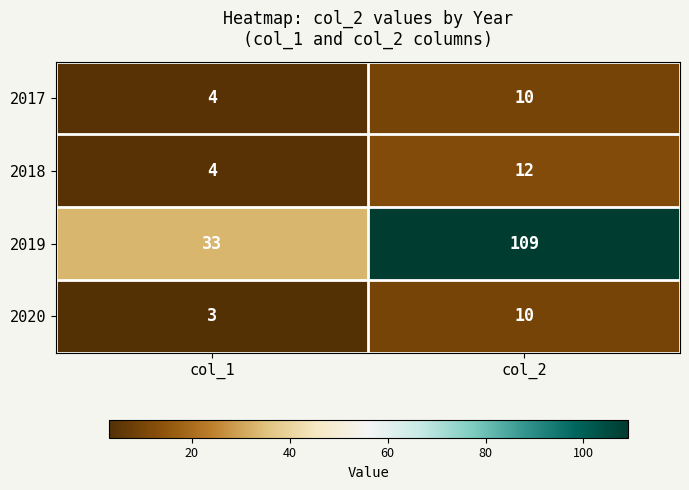

What value does the 2020 series have at col_1?

3